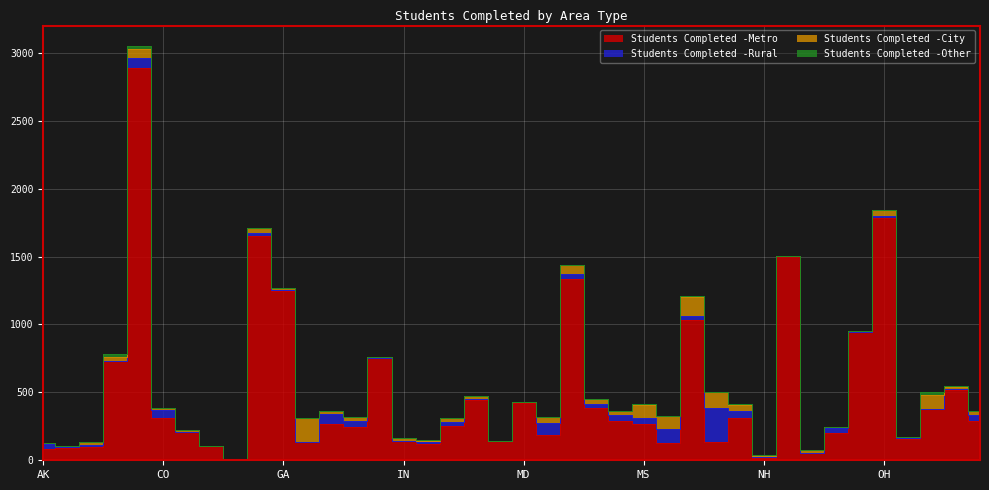

Which series ends up on top after the final intersection of Students Completed -City and Students Completed -Other?

Students Completed -City